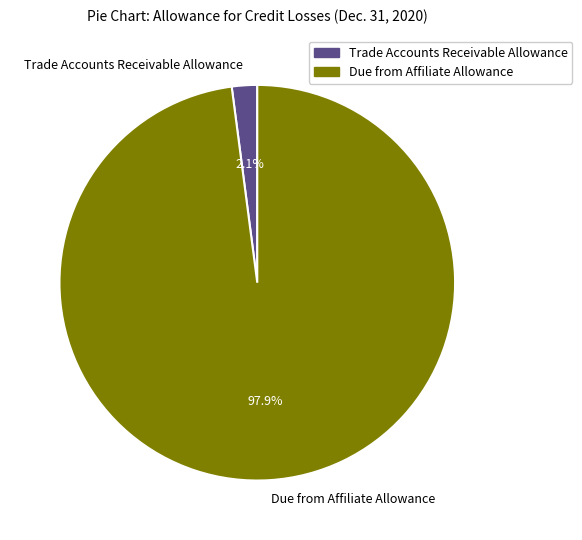

What percentage is the Due from Affiliate Allowance slice, to the nearest percent?

98%